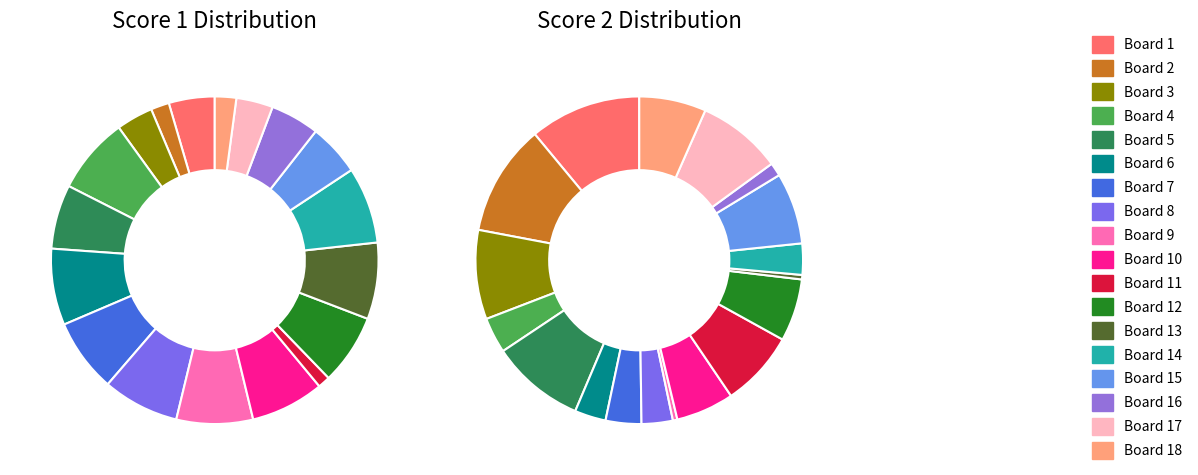

Is it true that Board 9 is 1% of the pie?

False